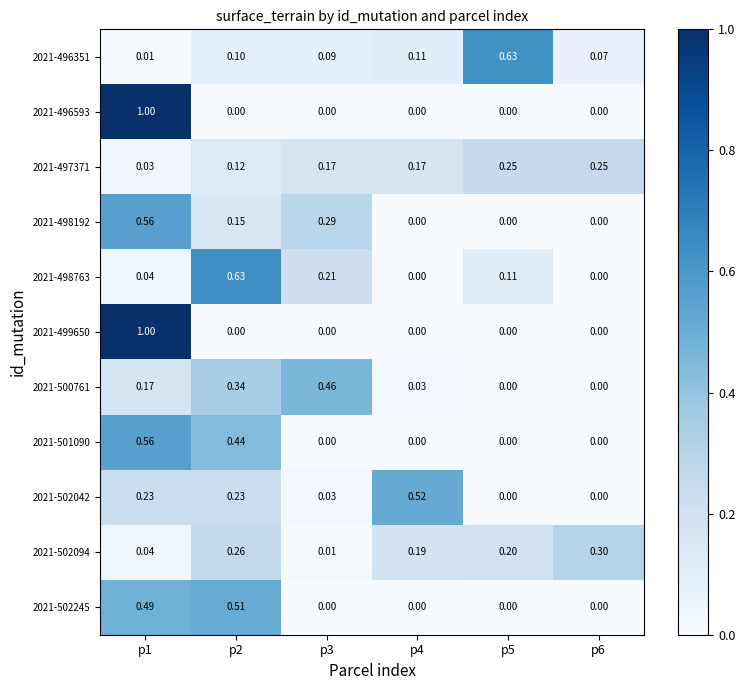

Is the value of 2021-496351 at p2 greater than the value of 2021-498192 at p2?

No